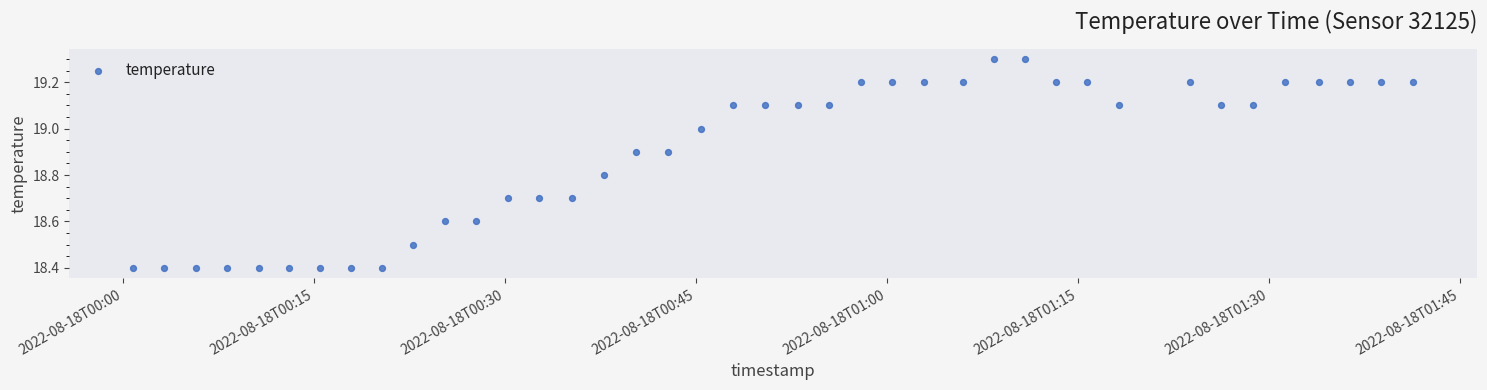

What is the range of Y values (max minus min)?

0.9